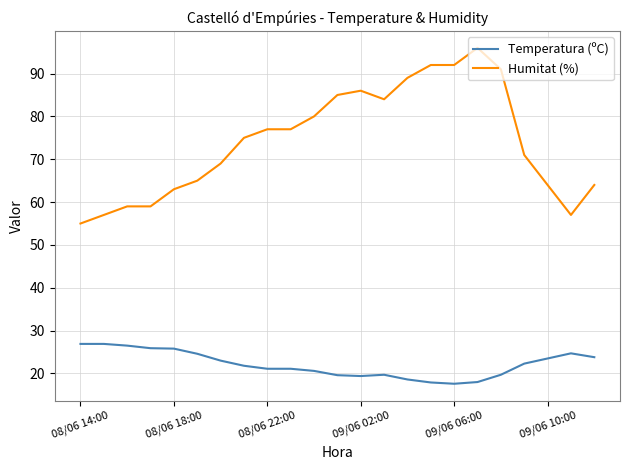

Which series has the largest total across all categories?

Humitat (%)